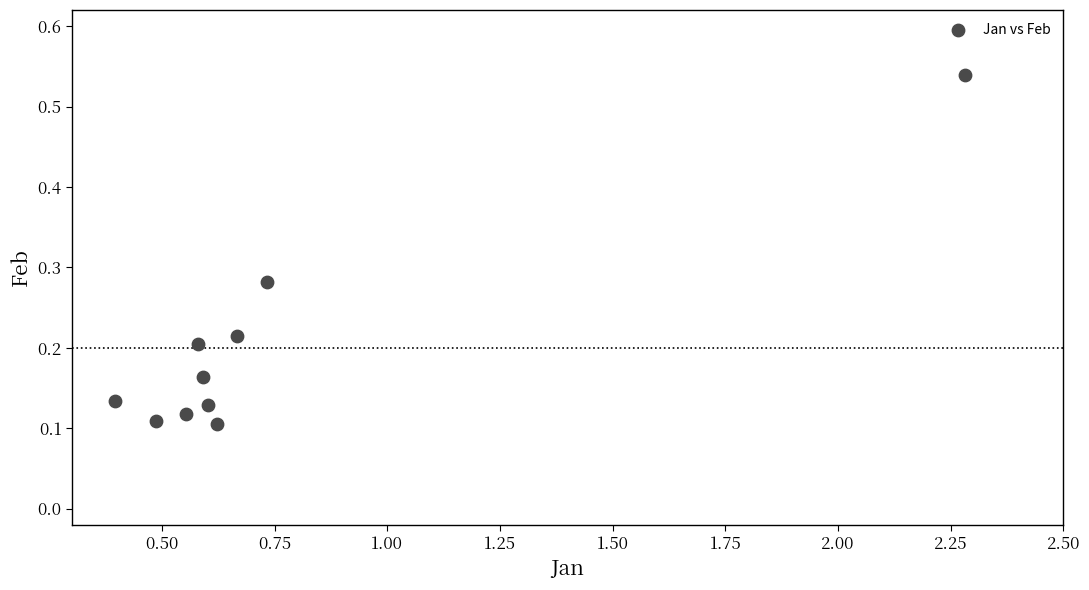

What is the range of X values (max minus min)?

1.9